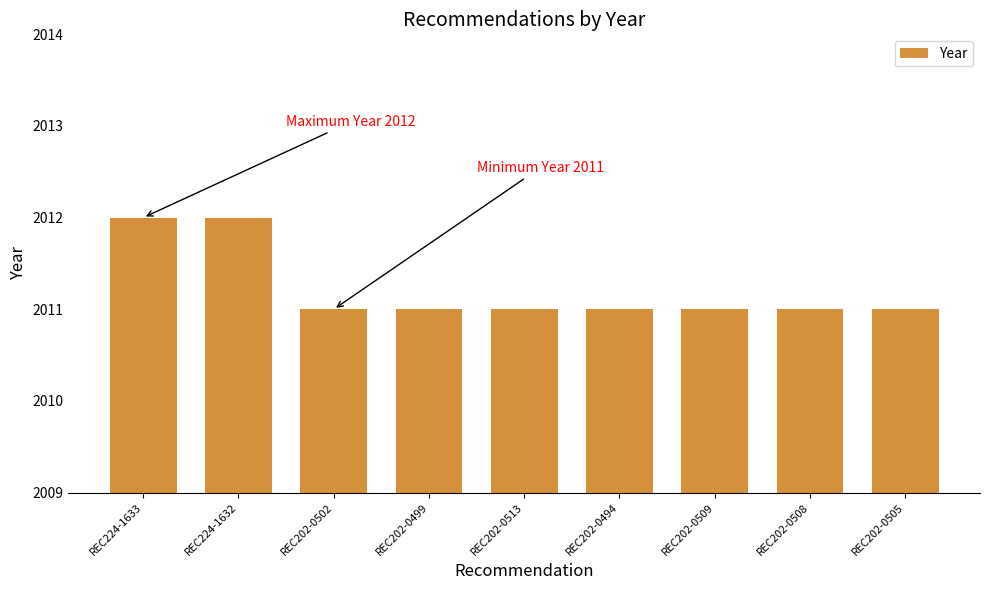

Reading right to left, extract all data points from this chart.

REC202-0505=2011	REC202-0508=2011	REC202-0509=2011	REC202-0494=2011	REC202-0513=2011	REC202-0499=2011	REC202-0502=2011	REC224-1632=2012	REC224-1633=2012